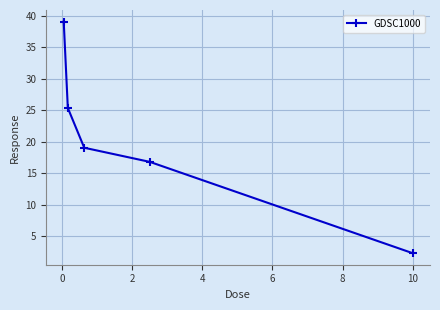

What is the average value?

20.5